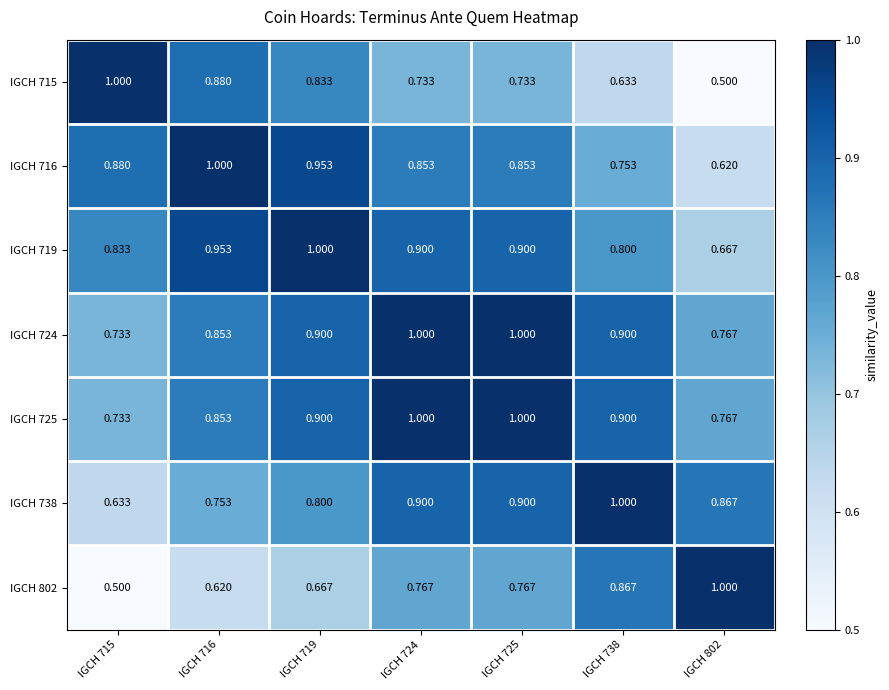

Is the value of IGCH 715 at IGCH 715 greater than the value of IGCH 724 at IGCH 715?

Yes